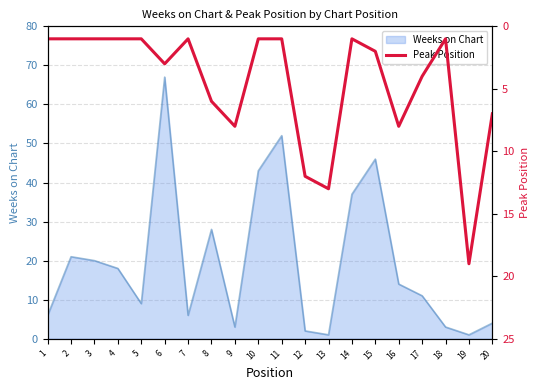

Is it true that Weeks on Chart equals 37 at 14?

True